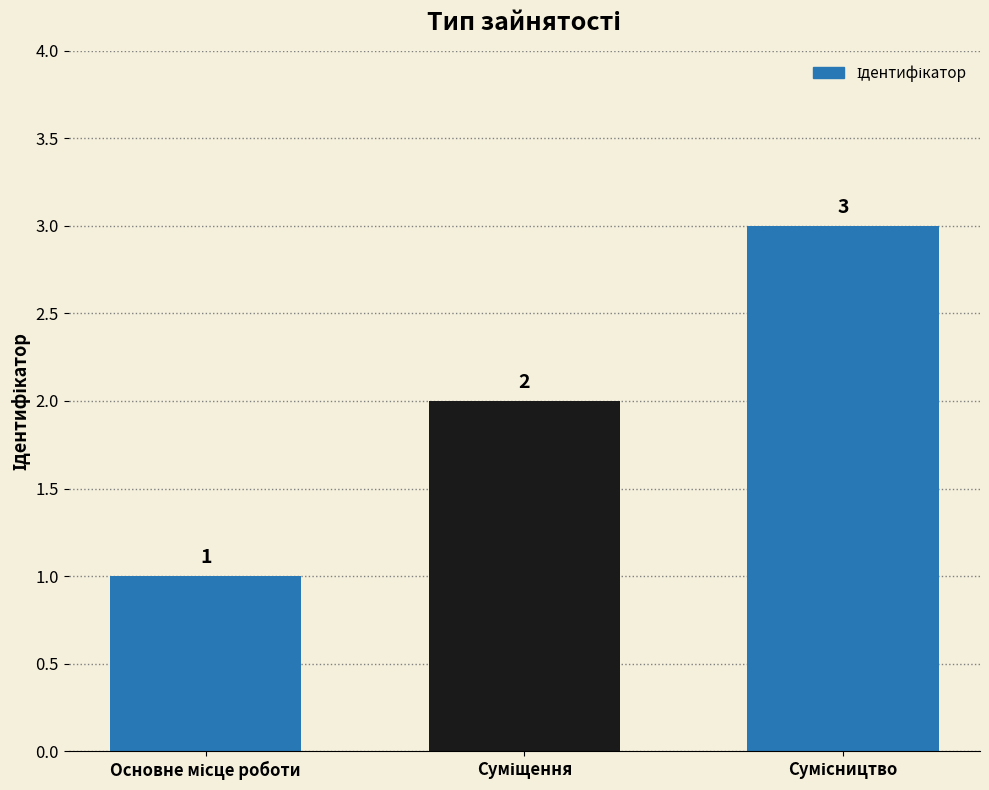

How many values are between 1 and 3?

3